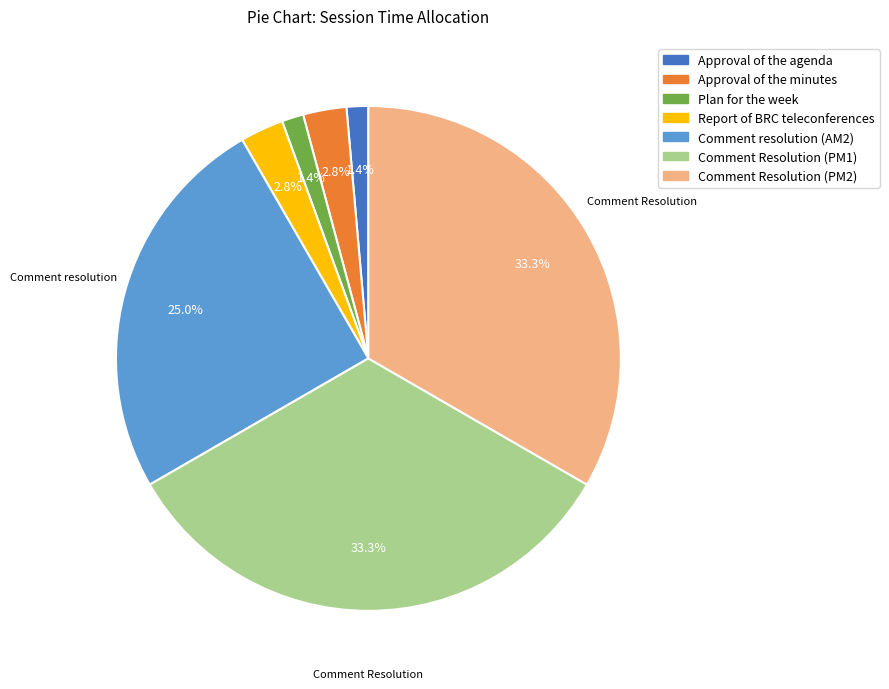

To the nearest percent, what is the combined percentage of Approval of the agenda and Approval of the minutes?

4%